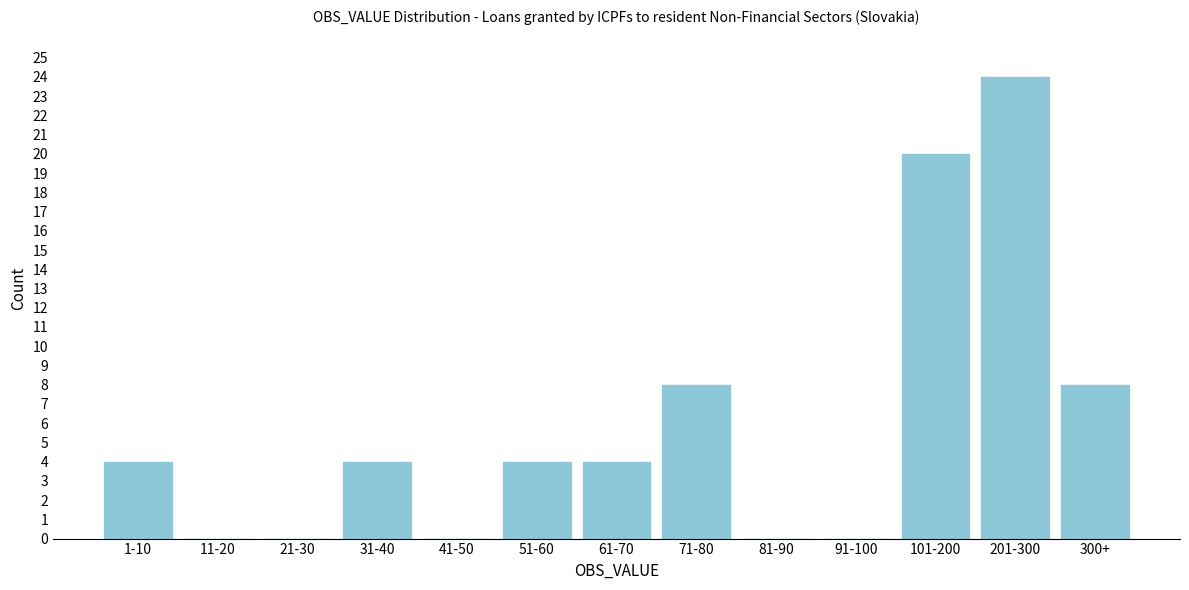

Reading right to left, what are all the values shown in this chart?

300+=8	201-300=24	101-200=20	91-100=0	81-90=0	71-80=8	61-70=4	51-60=4	41-50=0	31-40=4	21-30=0	11-20=0	1-10=4